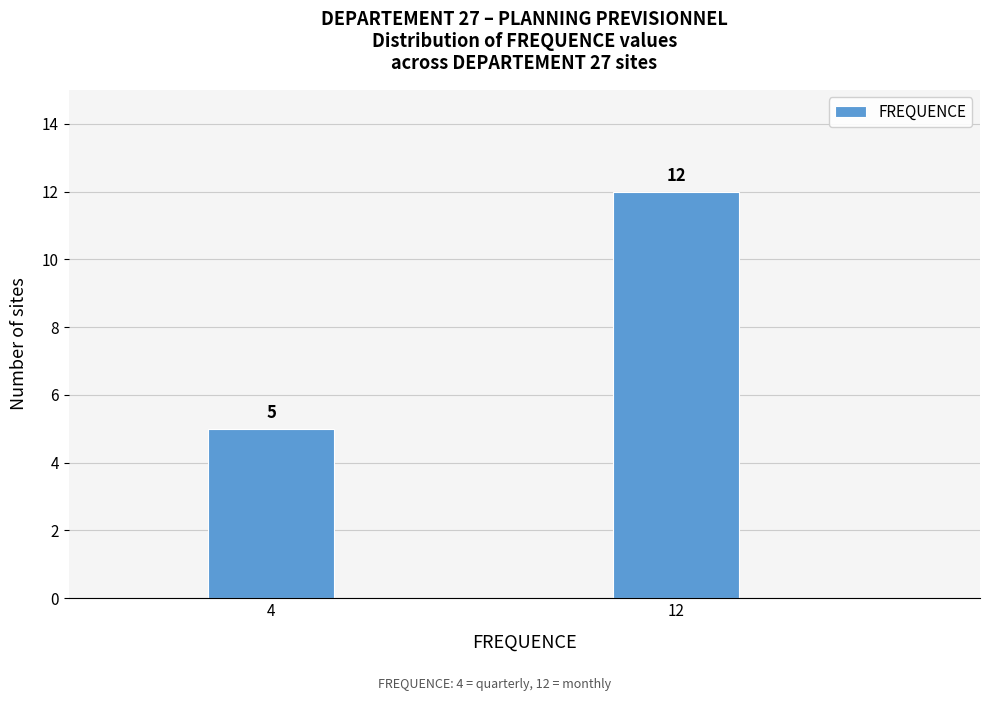

Reading left to right, extract all data points from this chart.

5	12